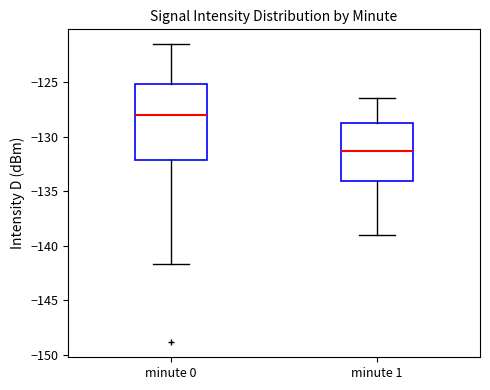

Which box has the highest median line?

minute 0